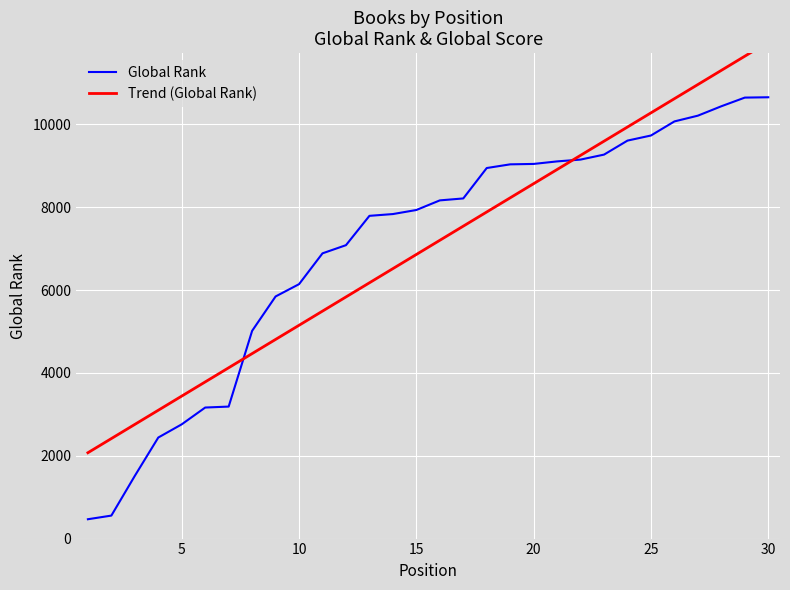

What is the minimum value for Global Rank?

467